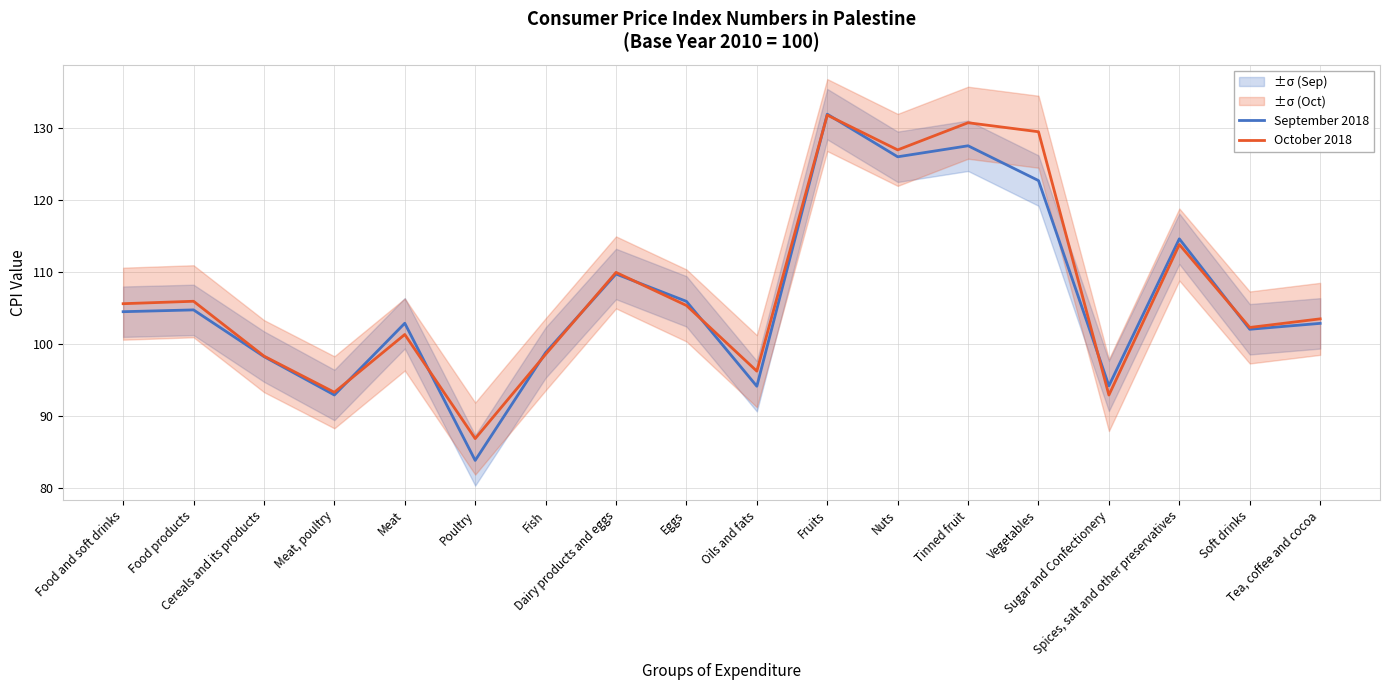

Which series changed the most between Oils and fats and Vegetables?

October 2018